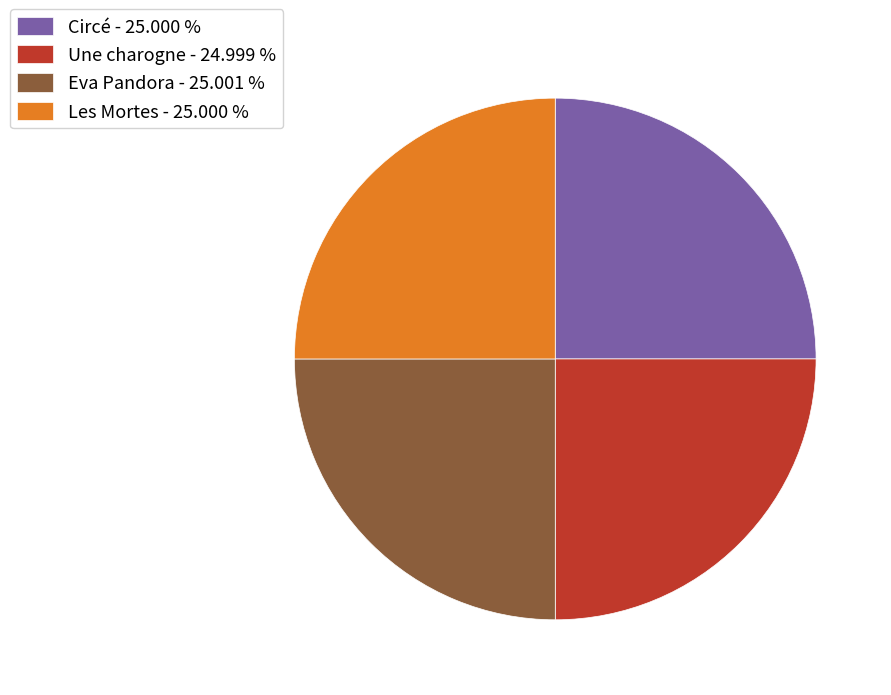

Is there any slice that represents more than half of the pie?

No